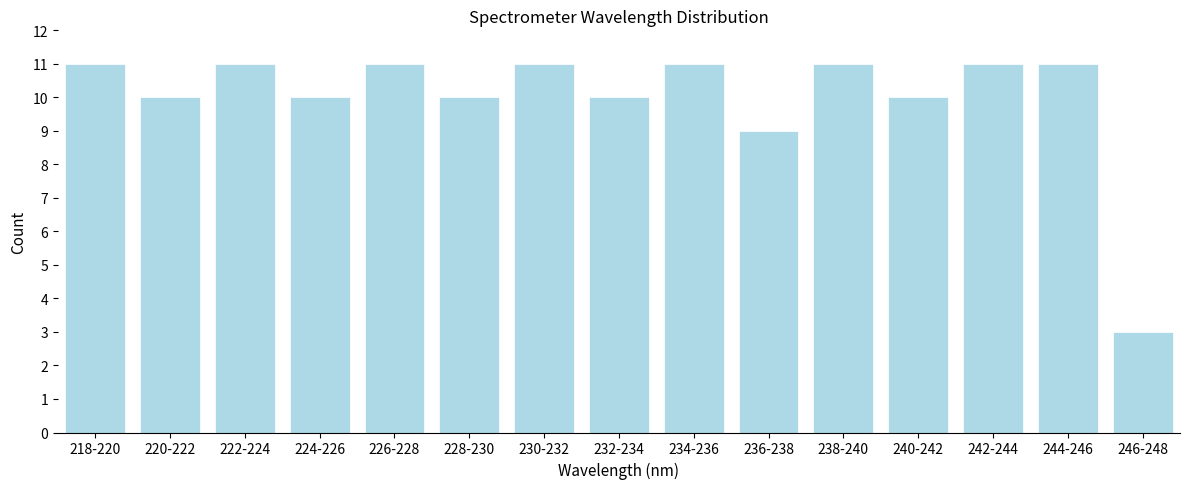

Reading left to right, transcribe all the data shown in this chart.

218-220=11	220-222=10	222-224=11	224-226=10	226-228=11	228-230=10	230-232=11	232-234=10	234-236=11	236-238=9	238-240=11	240-242=10	242-244=11	244-246=11	246-248=3